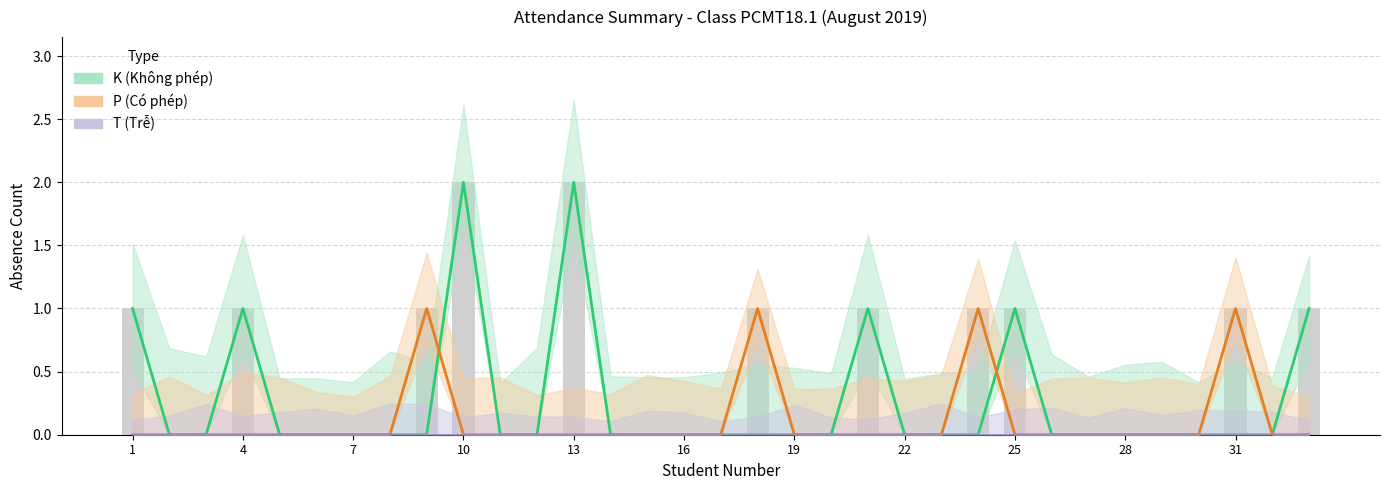

What is the difference between the second highest and minimum values in the P (Có phép) series?

1